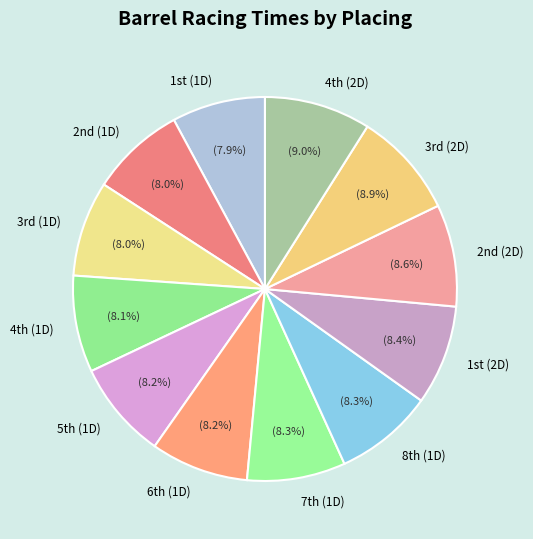

Does any single category account for the majority?

No